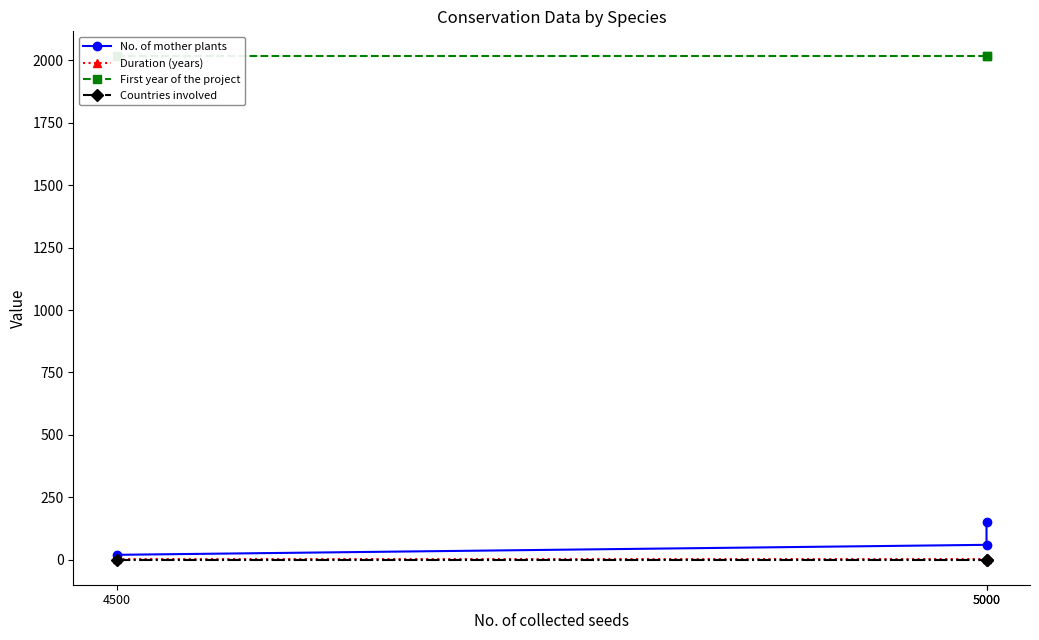

Reading left to right, extract all data points from this chart.

No. of mother plants: 4500=20	5000=60	5000=150
Duration (years): 4500=2	5000=2	5000=2
First year of the project: 4500=2015	5000=2015	5000=2015
Countries involved: 4500=1	5000=1	5000=1